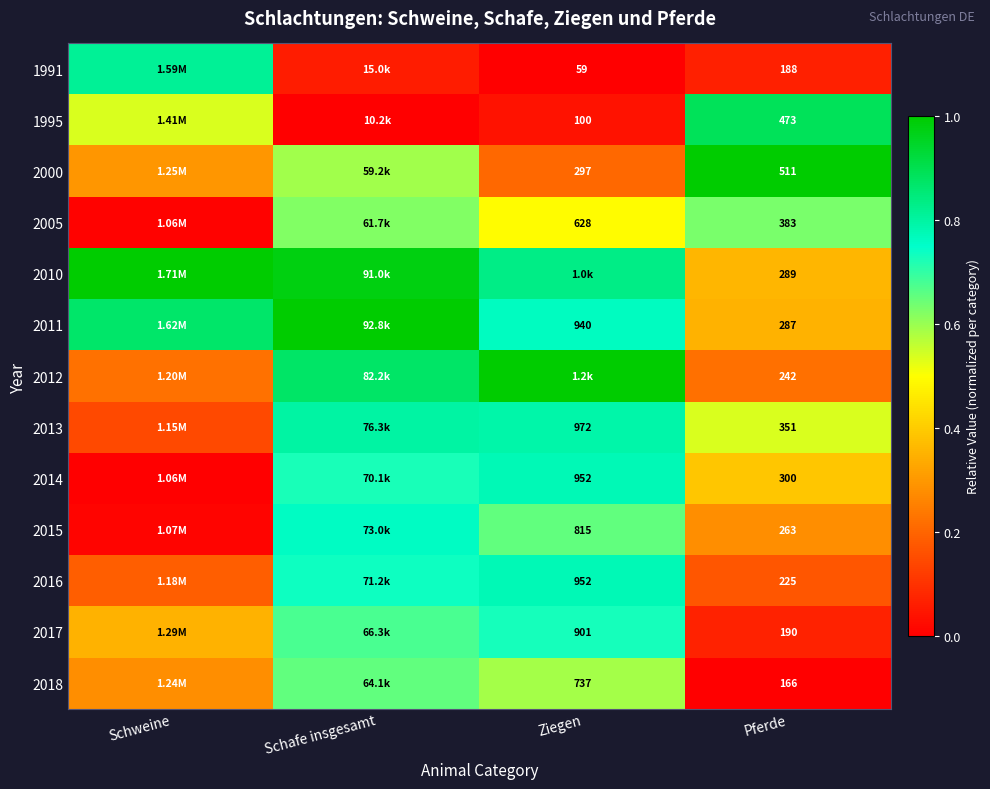

The value of 2015 at Ziegen is 0.7. True or false?

True